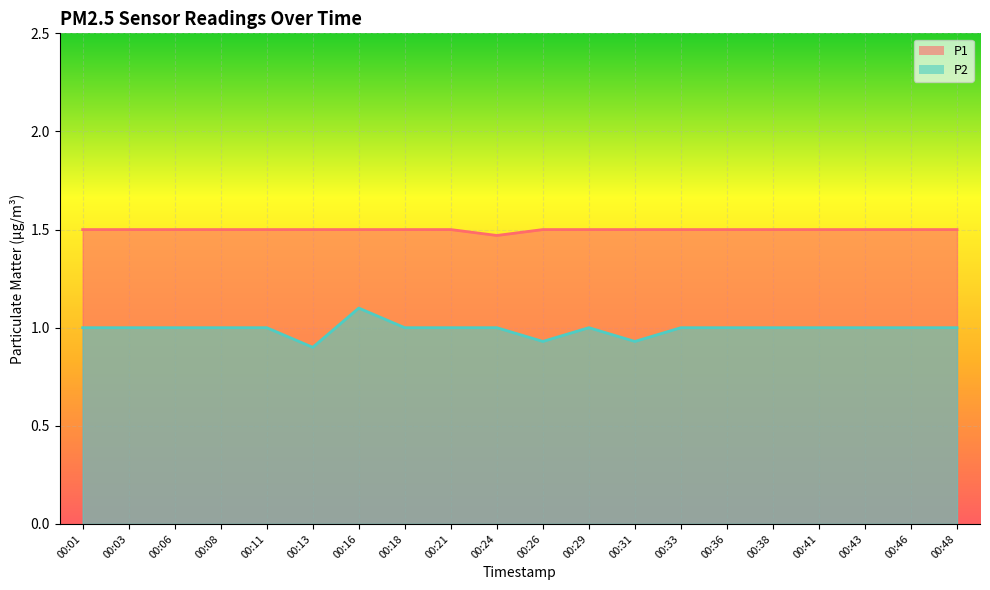

What is the minimum value for P1?

1.5